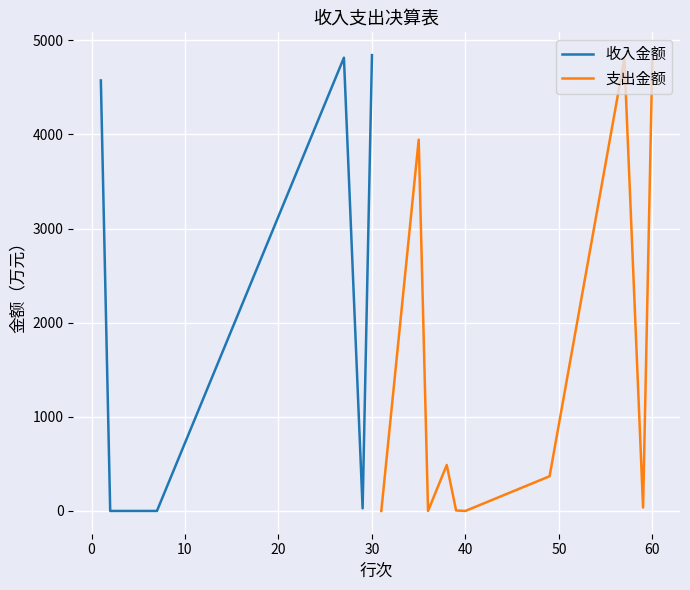

What is the sum of all 支出金额 values?

14489.2